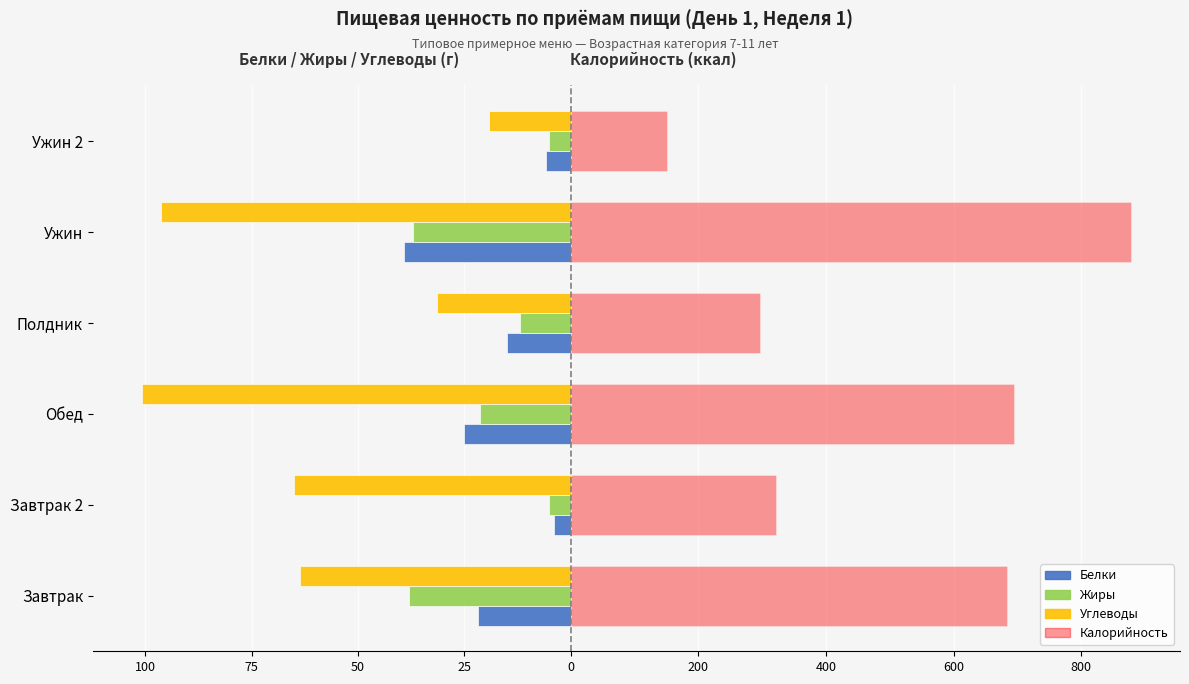

What are all the series names shown in the legend?

Белки, Жиры, Углеводы, Калорийность